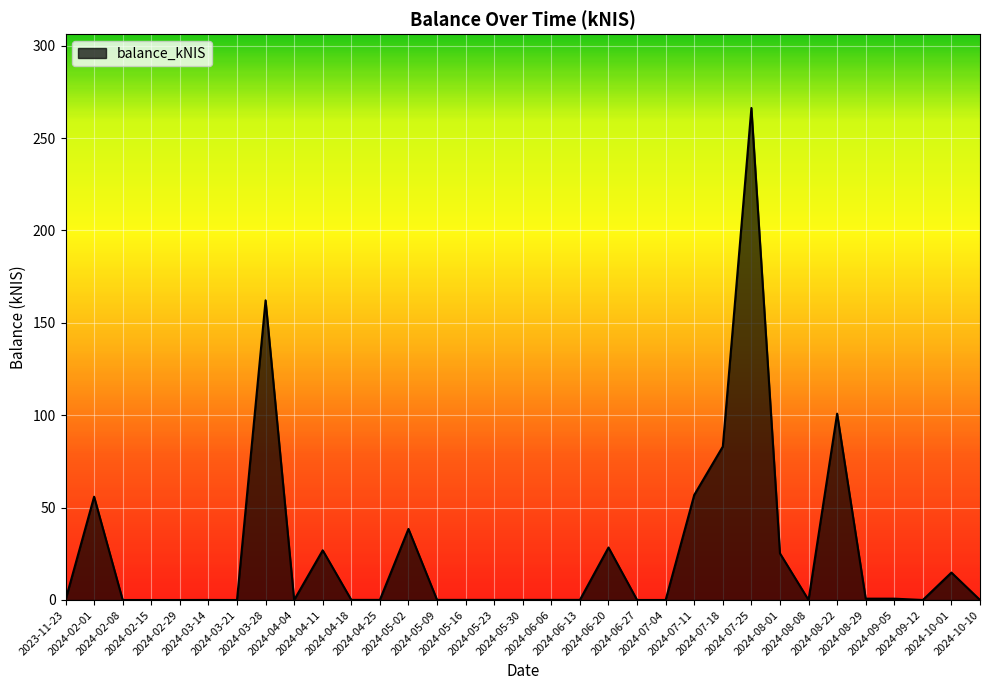

What is the maximum value shown in the chart?

266.3